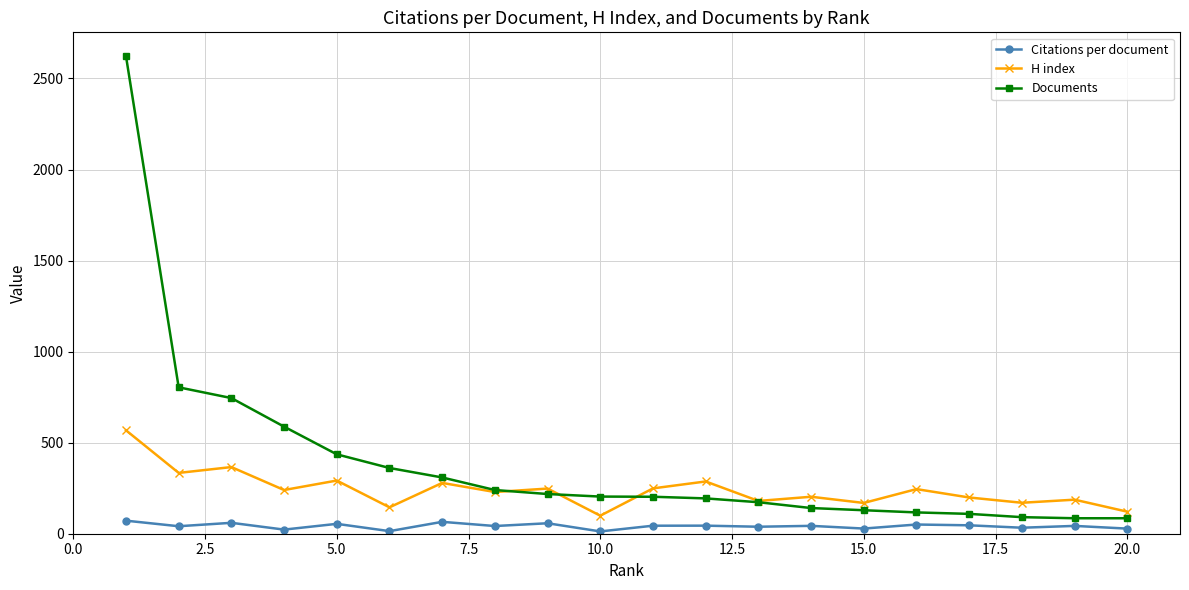

At how many categories does at least one series exceed 671?

3